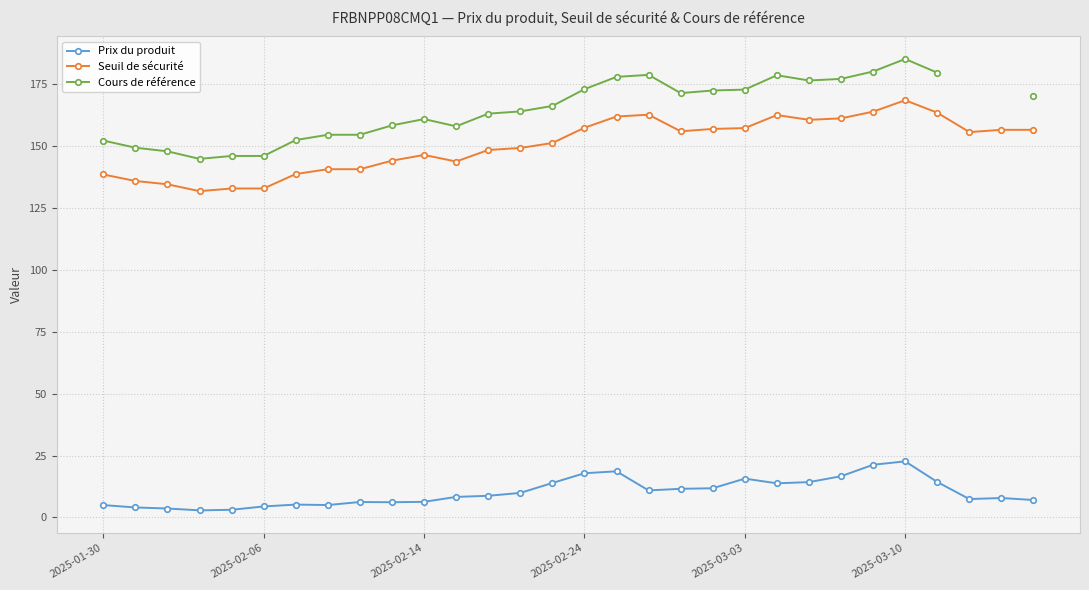

The Prix du produit series shows 7.0 at 29. True or false?

True